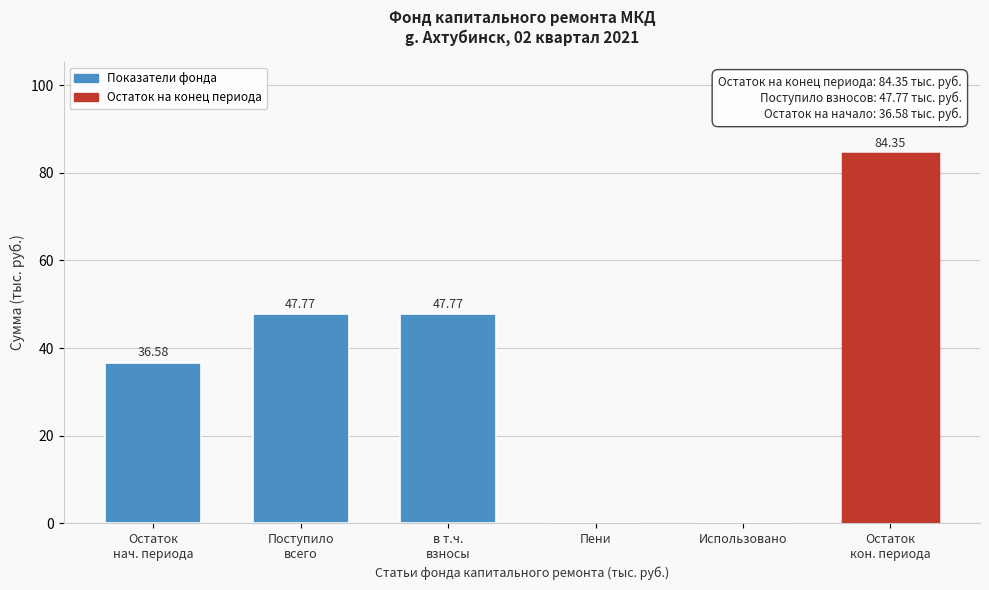

What is the sum of all values?

216.5